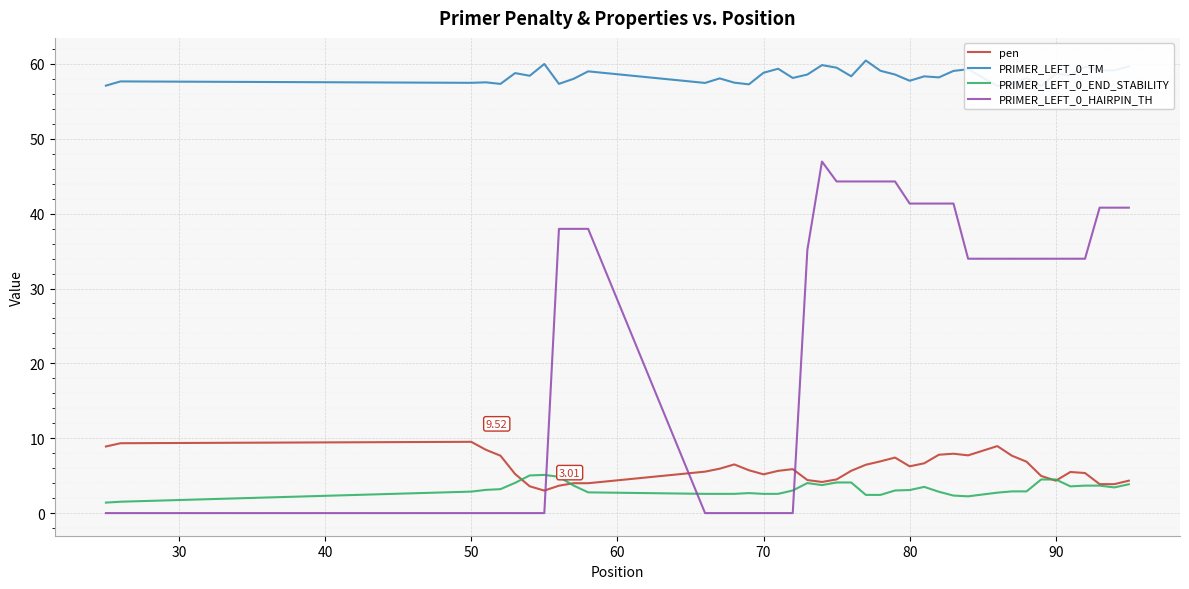

Count the number of data series in this chart.

4